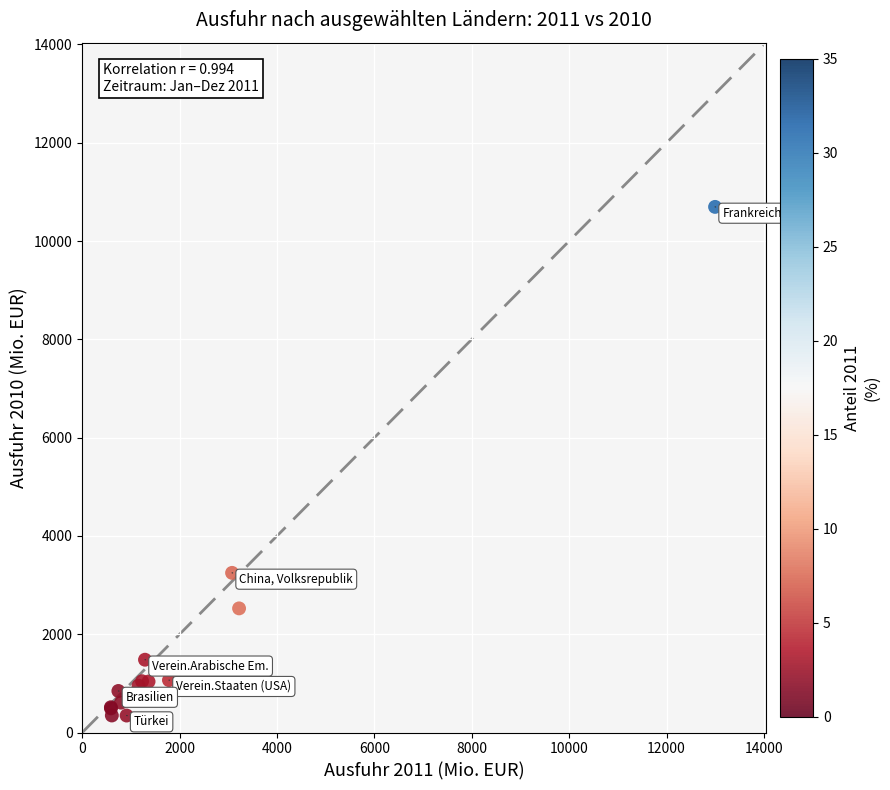

What Y value in the scatter plot is closest to 5520?

3248.7